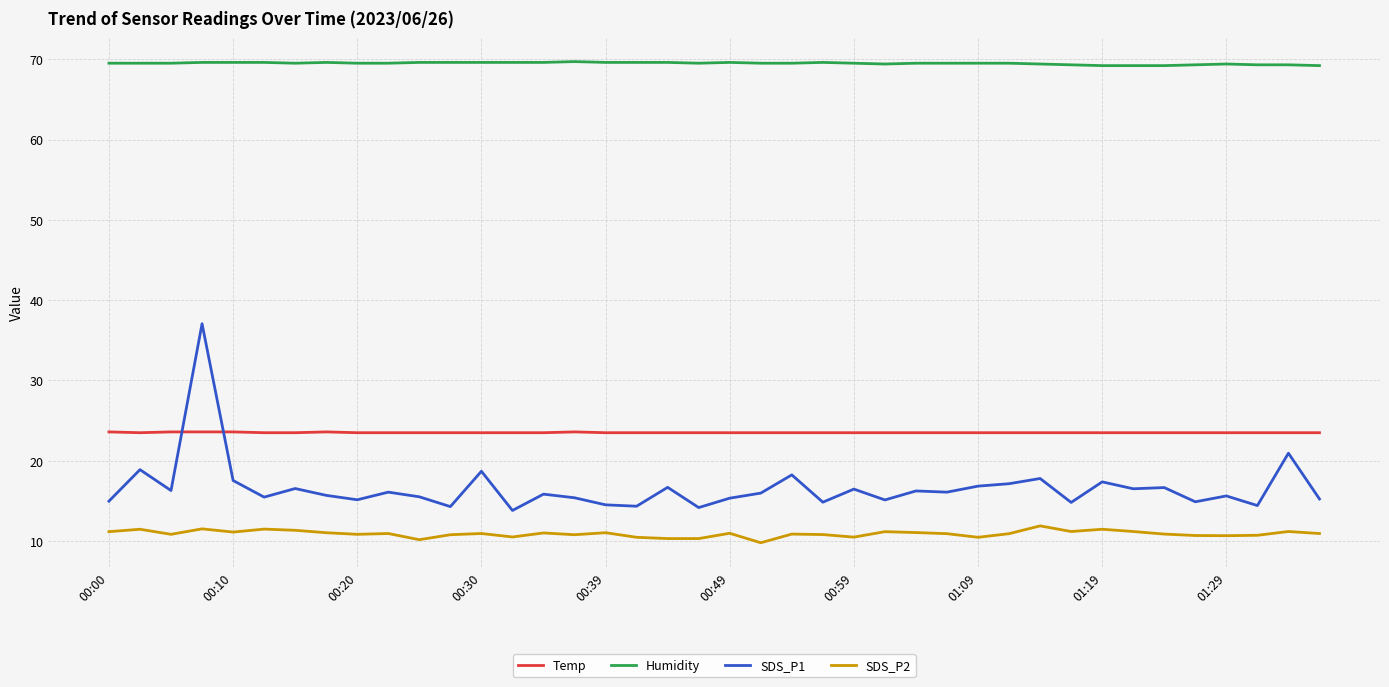

True or false: SDS_P1 and Humidity cross at least once.

False